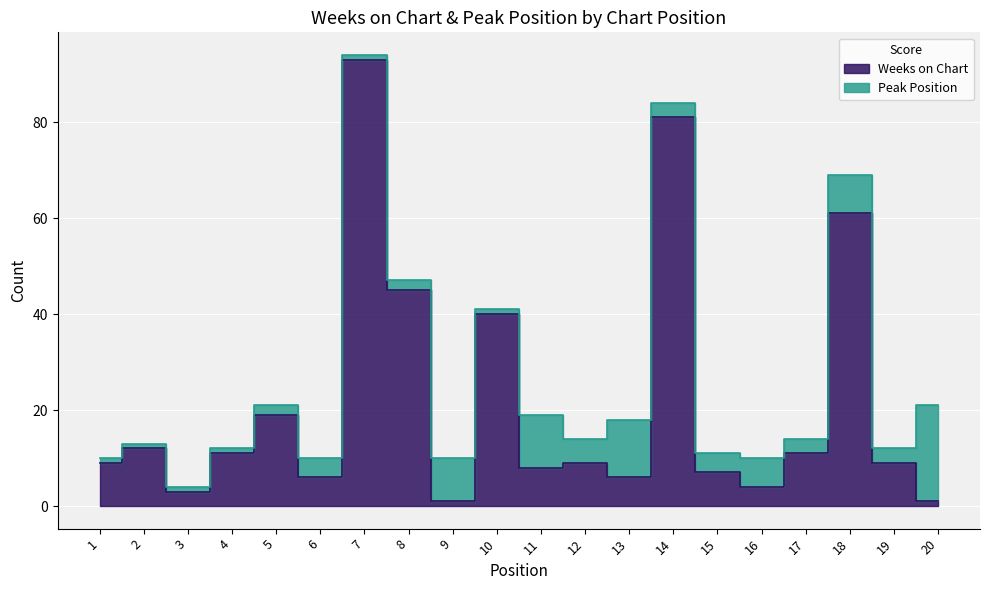

What is the change in value from 5 to 19?

-10